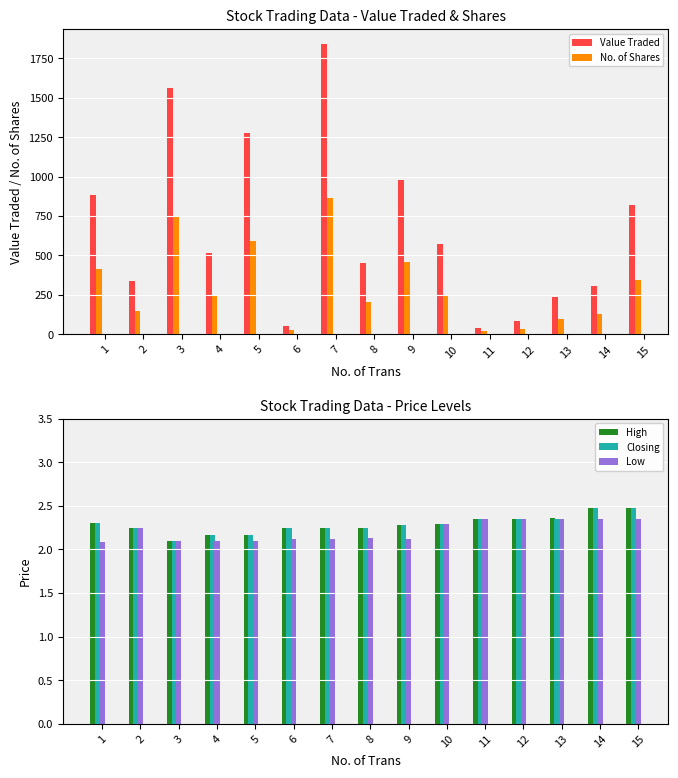

What is the greatest value displayed?

1844.0